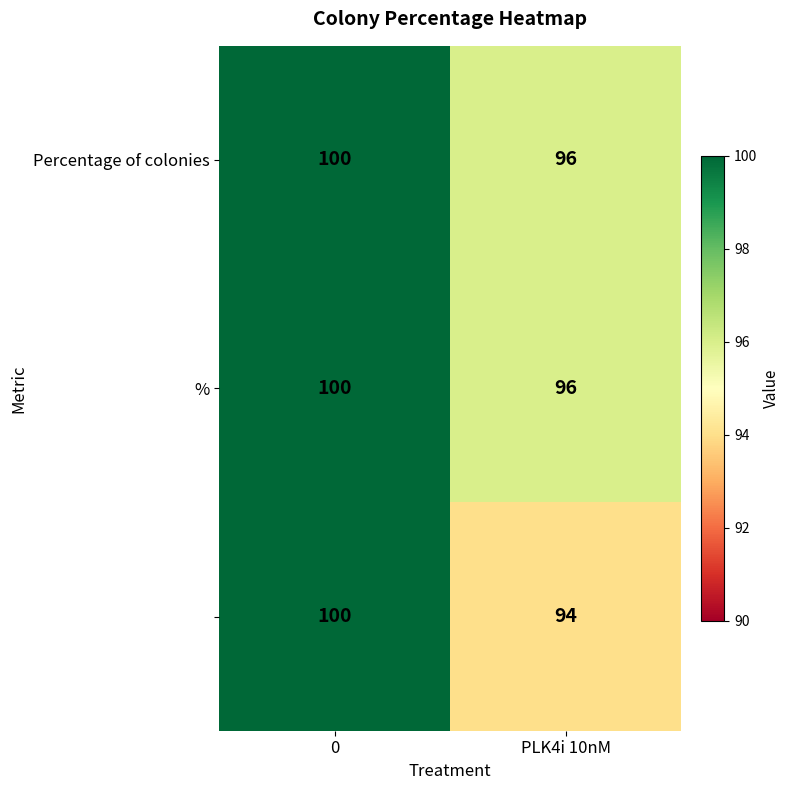

What is the difference between the highest and lowest values at PLK4i 10nM?

2